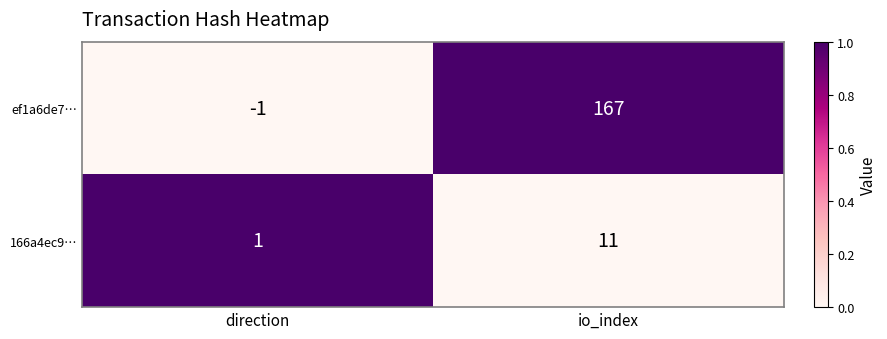

Which series has the largest range (max minus min)?

ef1a6de7…